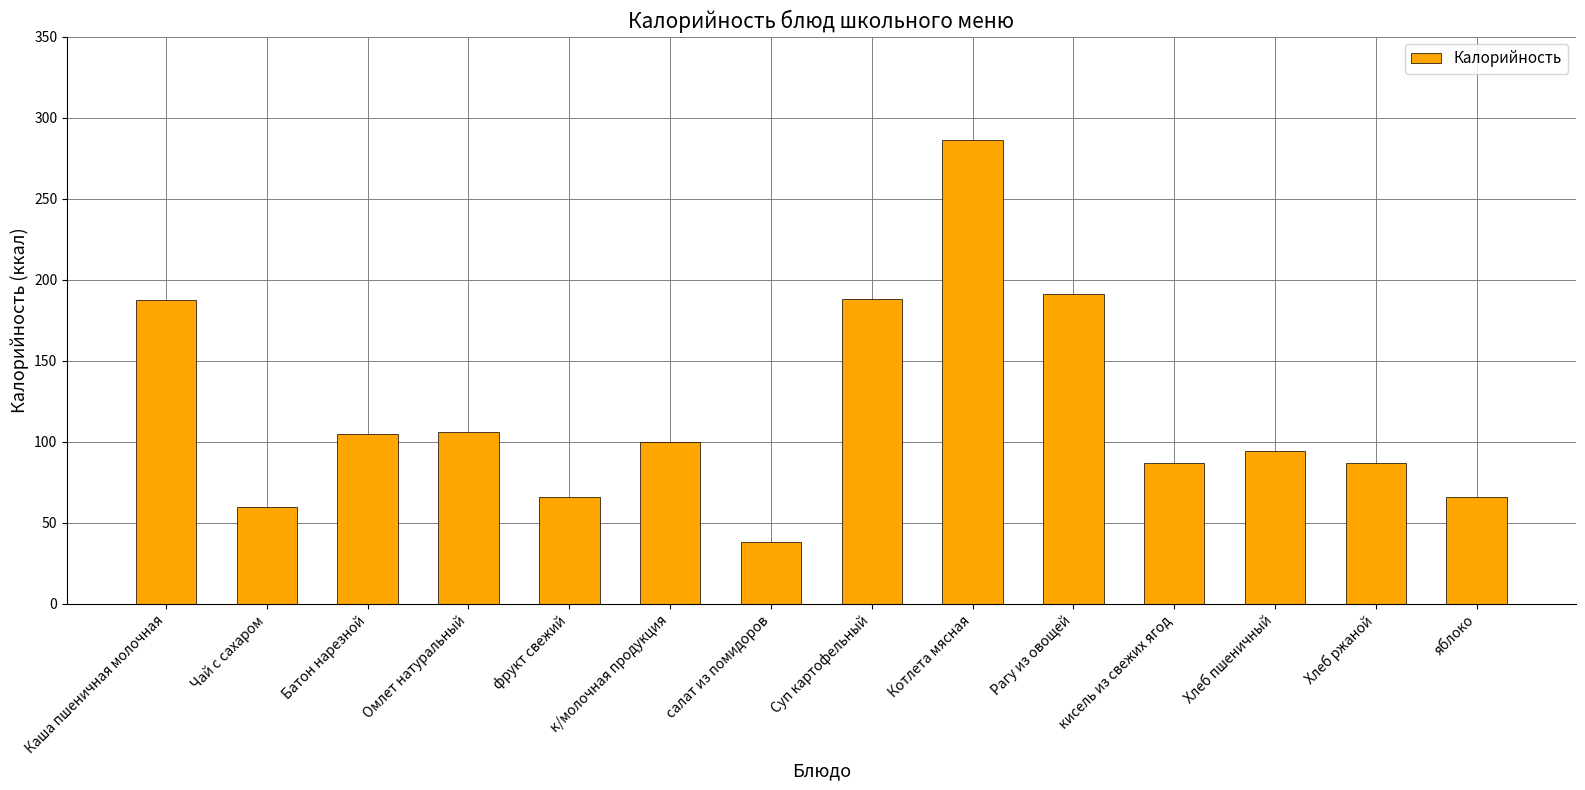

Approximately how many times larger is the value at к/молочная продукция compared to Чай с сахаром?

1.7